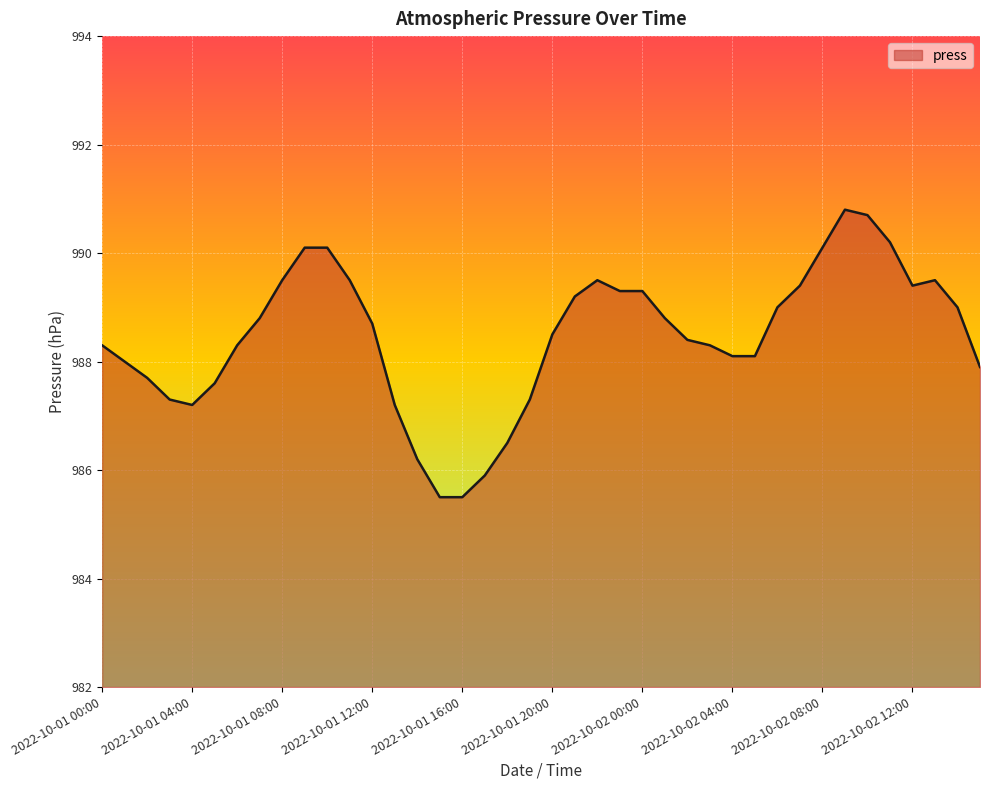

What is the difference between the maximum and minimum values?

5.3